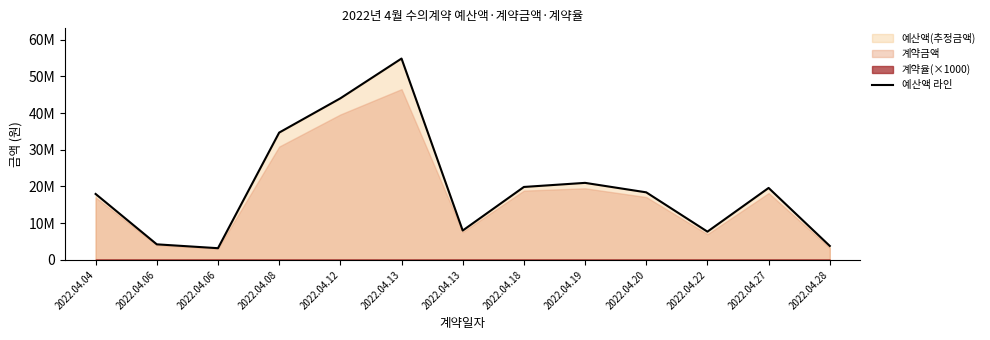

How many interior local valleys (lower than both neighbors) does the data have?

3